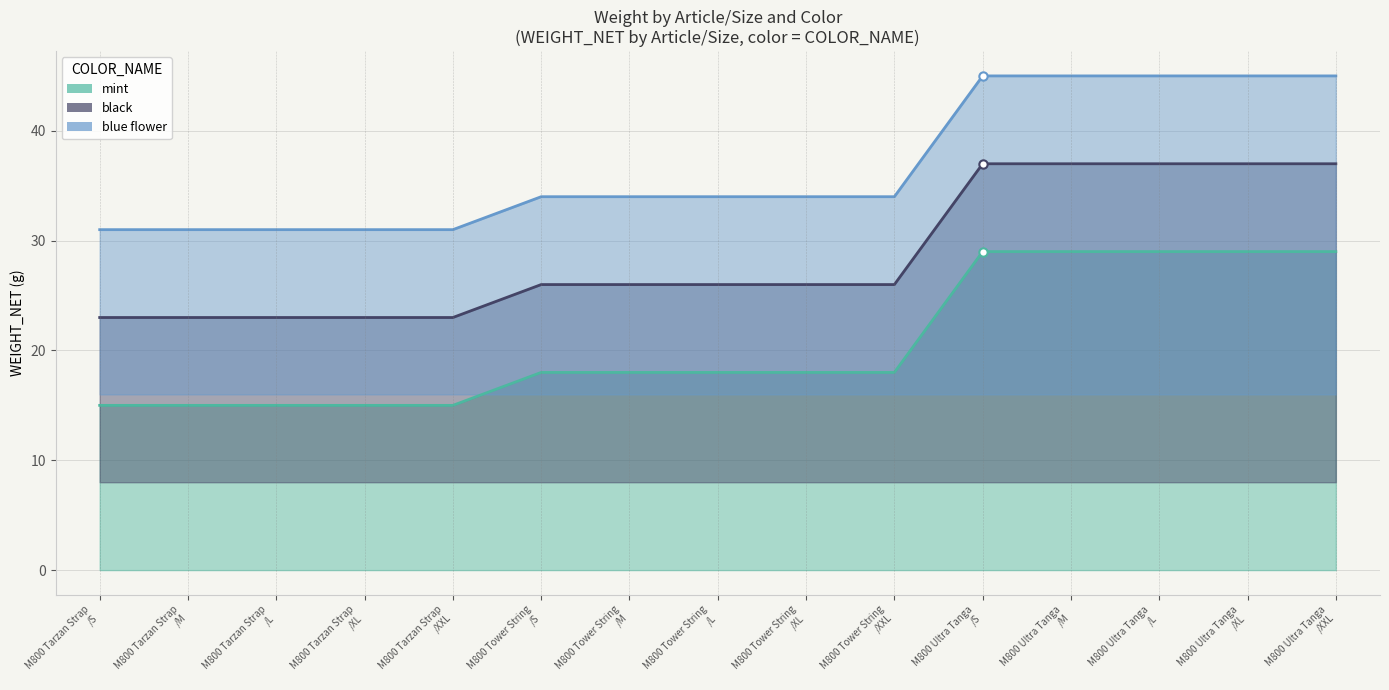

Between M800 Tower String /XL and M800 Ultra Tanga /XXL, which series saw the biggest shift?

mint